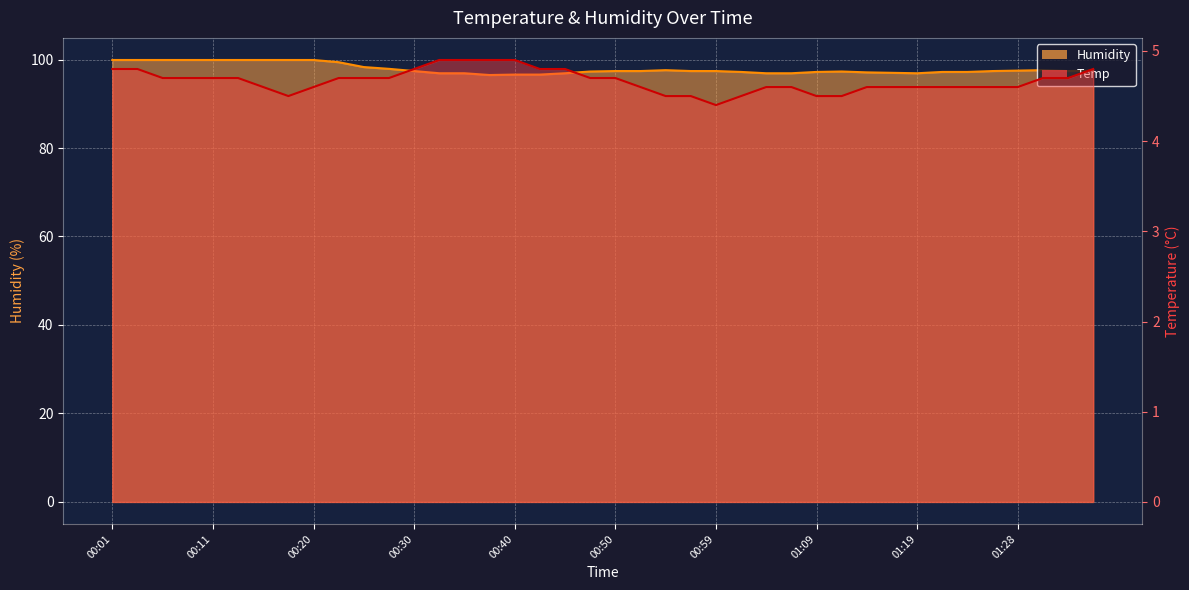

In Temp, how many points are lower than both neighbors (excluding endpoints)?

2